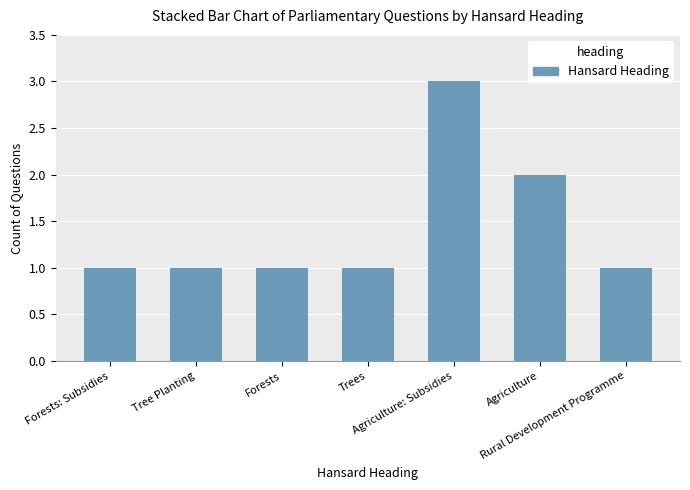

What is the value of the 7th bar from the left?

1